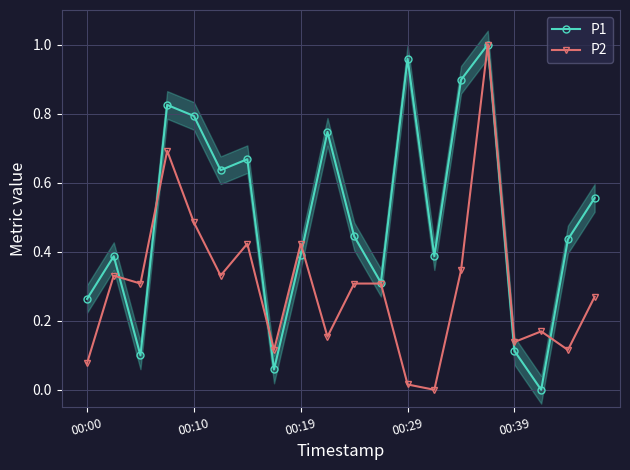

Does the chart have visible grid lines?

Yes